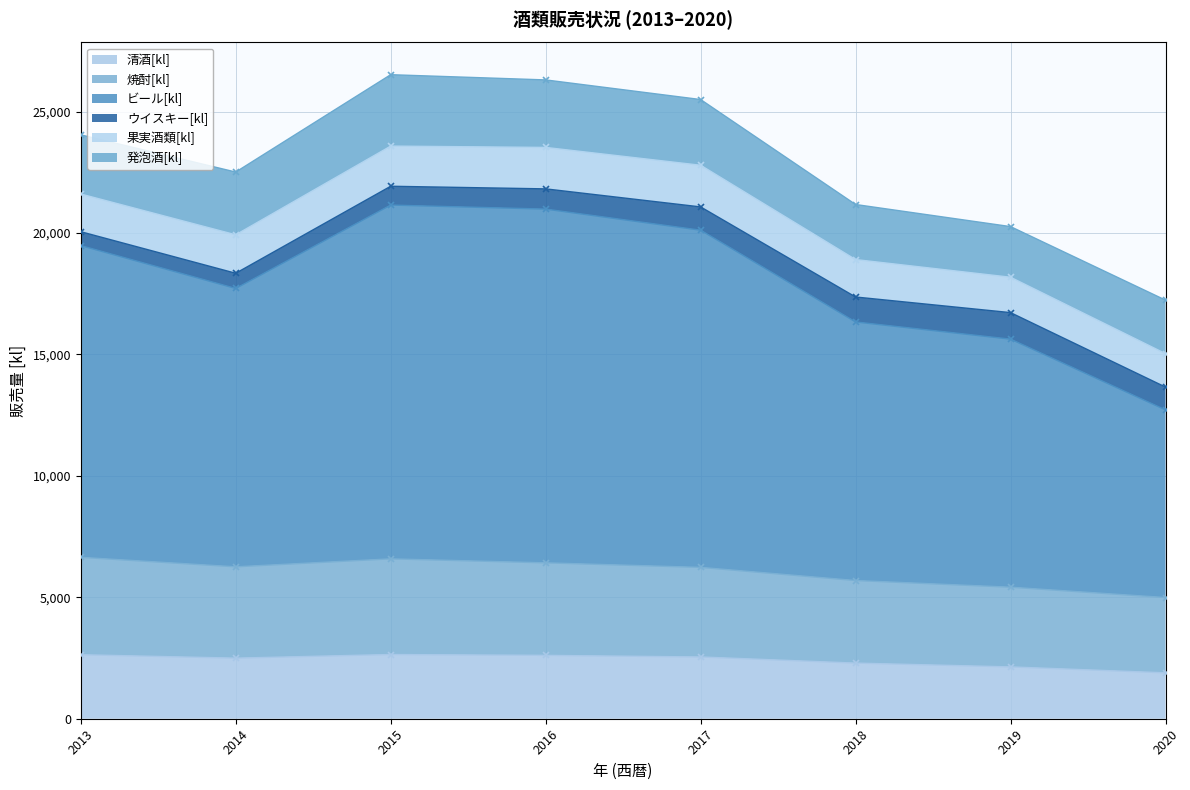

The 焼酎[kl] series shows 6233 at 2017. True or false?

True